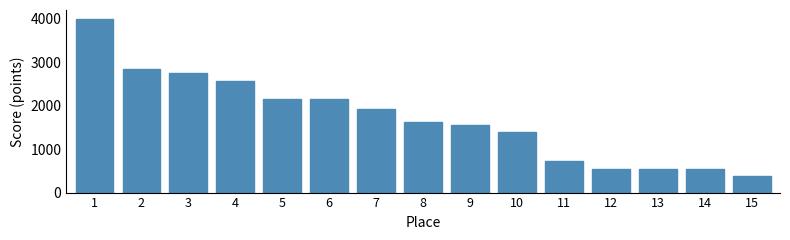

What is the minimum value shown in the chart?

387